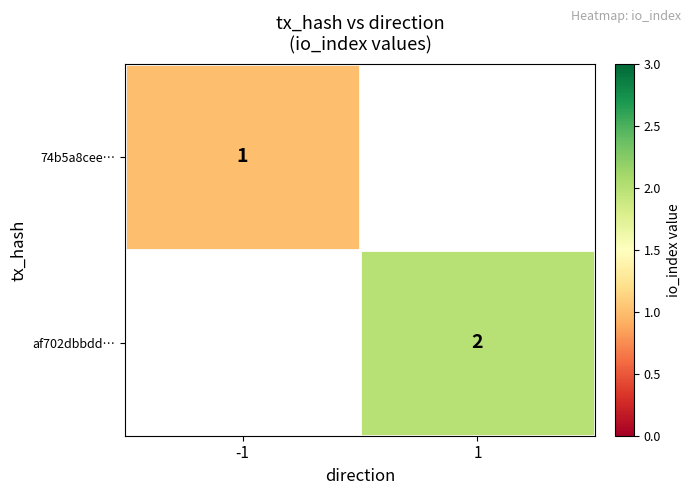

The af702dbbdd… series shows 2 at 1. True or false?

True